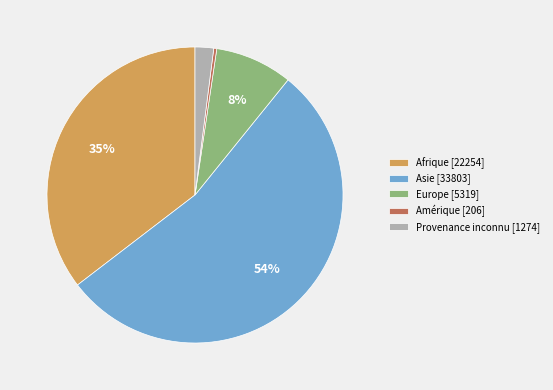

To the nearest percent, what percentage of the pie is Europe?

8%